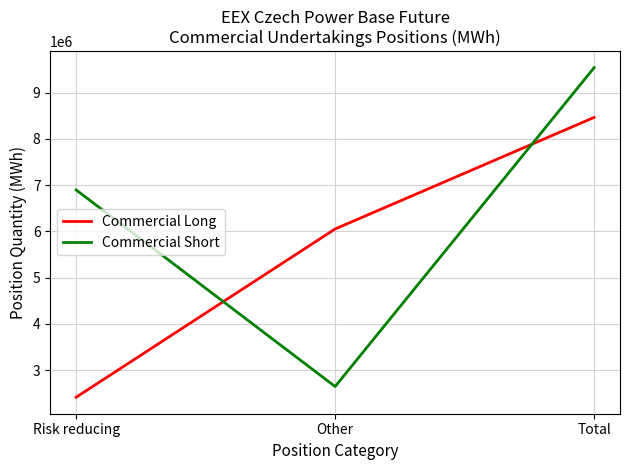

What is the average value of the Commercial Long series?

5641534